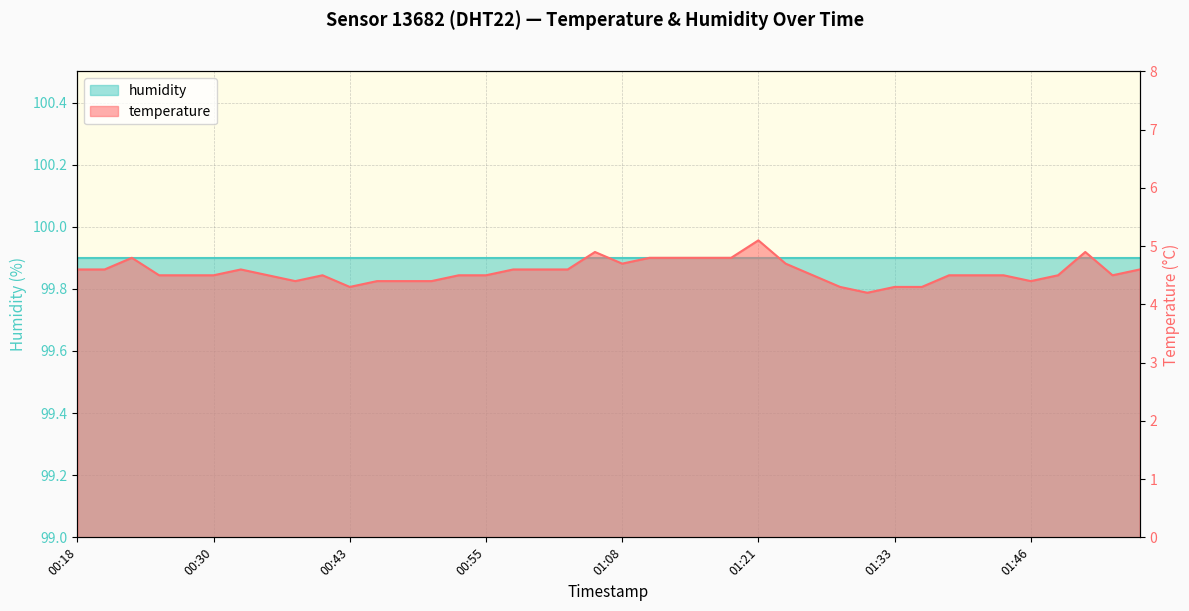

What is the value of the 40th point from the left?

4.6